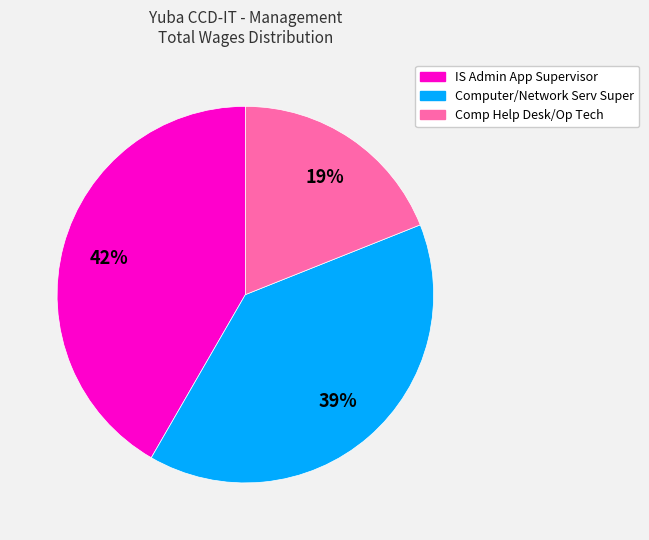

To the nearest percent, what is the average slice percentage?

33%